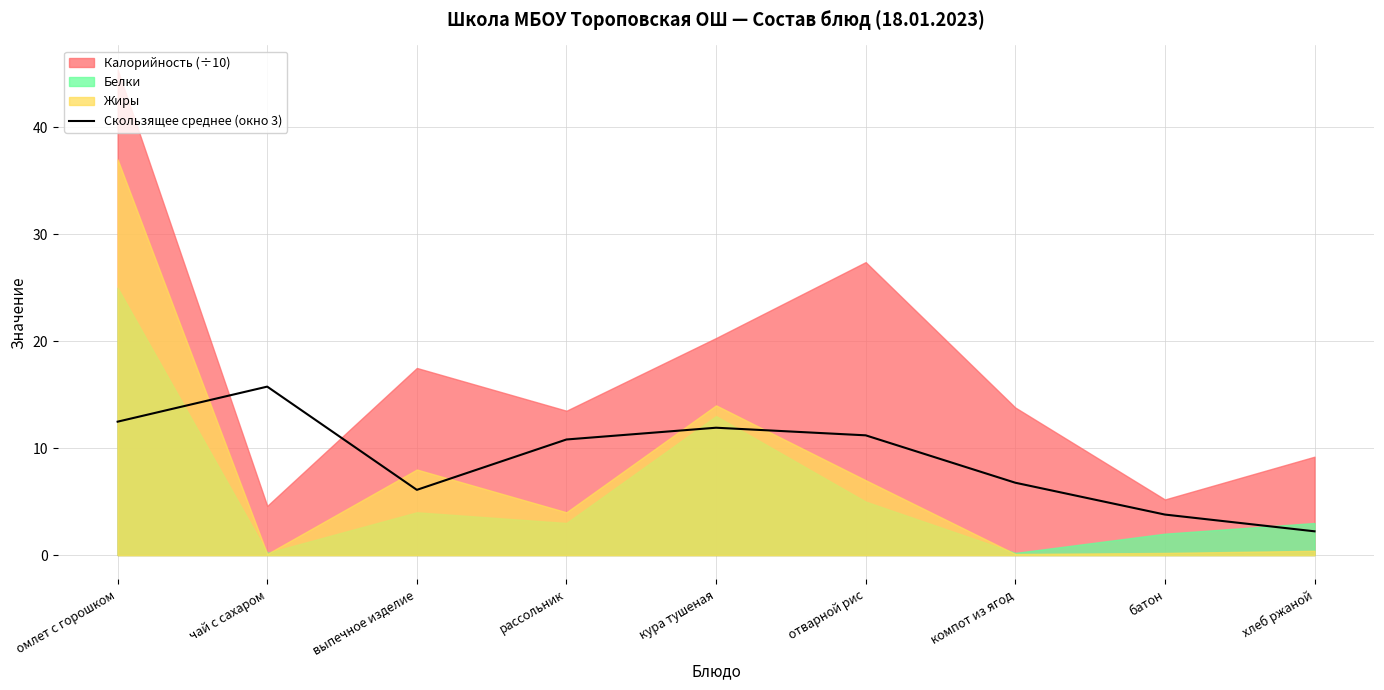

Approximately how many times larger is the value at батон compared to хлеб ржаной?

1.7